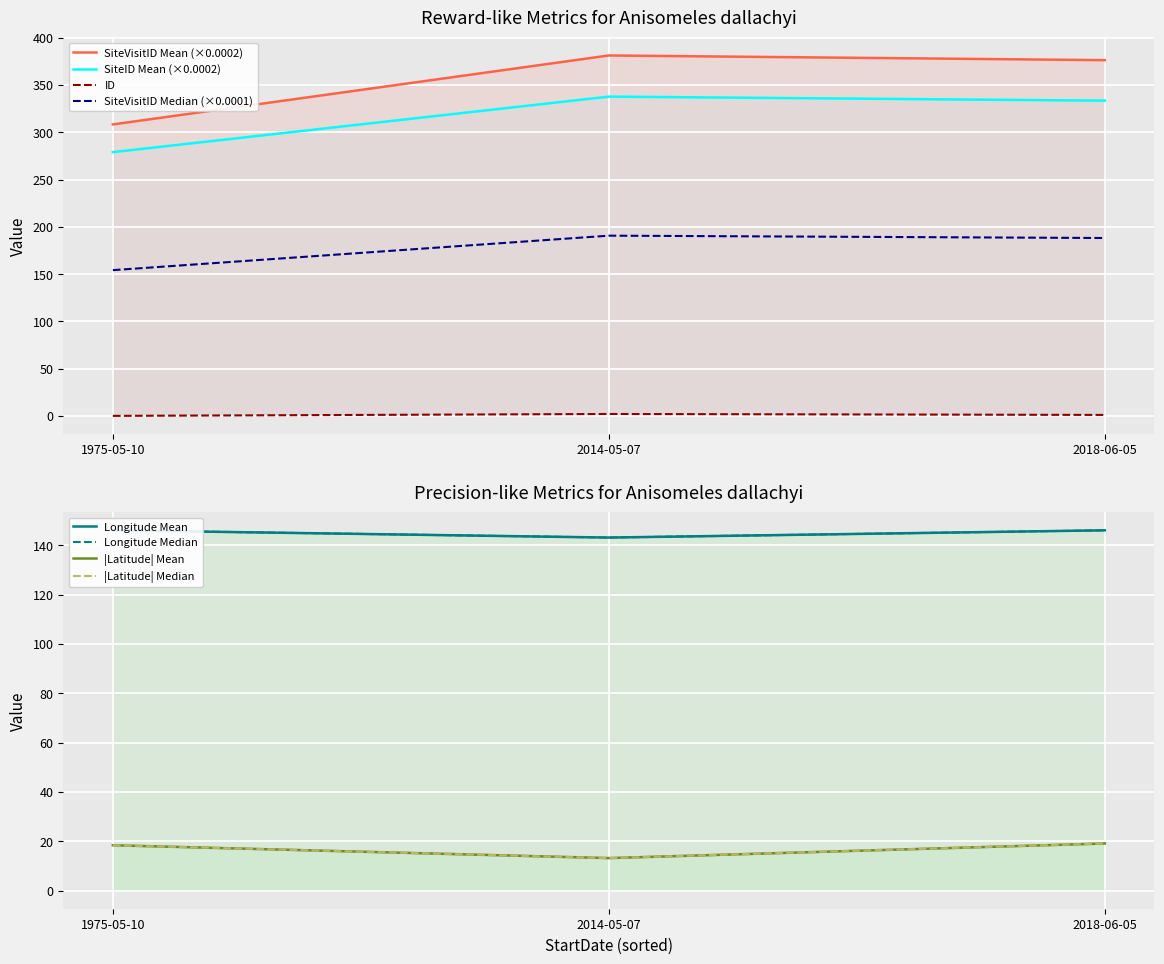

What is the value of the ID point at the 3rd from the left?

1.0